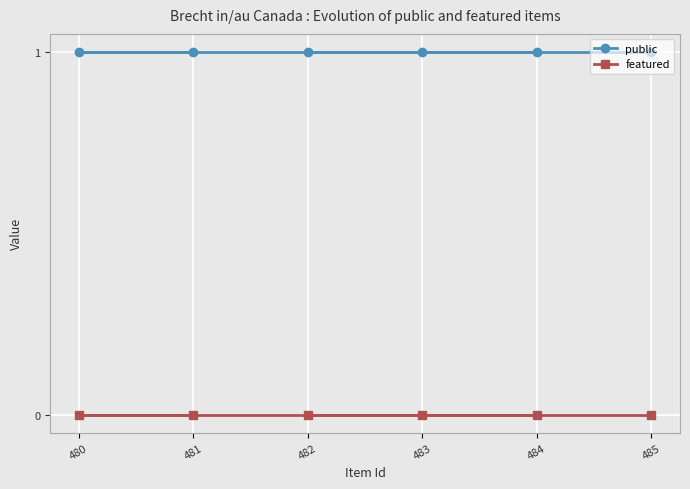

The featured series shows 0 at 480. True or false?

True